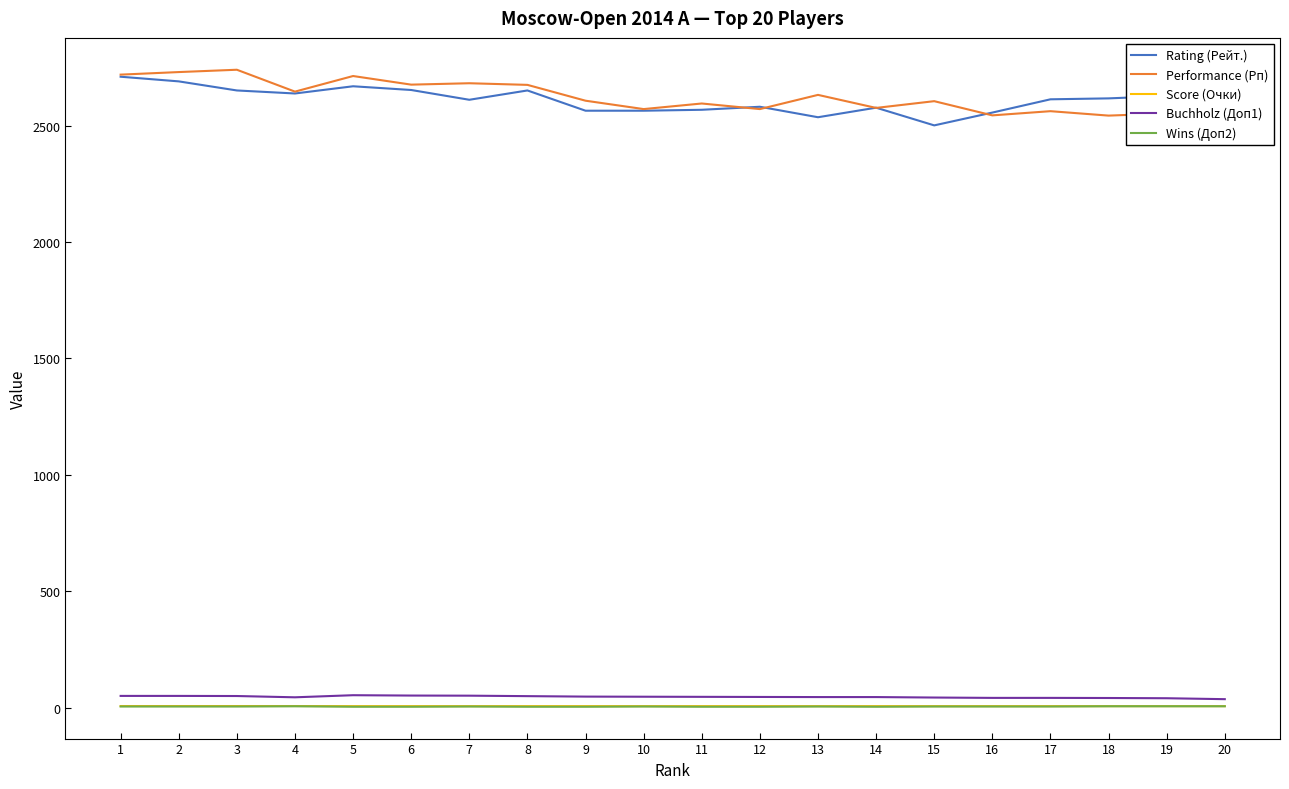

What is the sum of all Rating (Рейт.) values?

52161.0